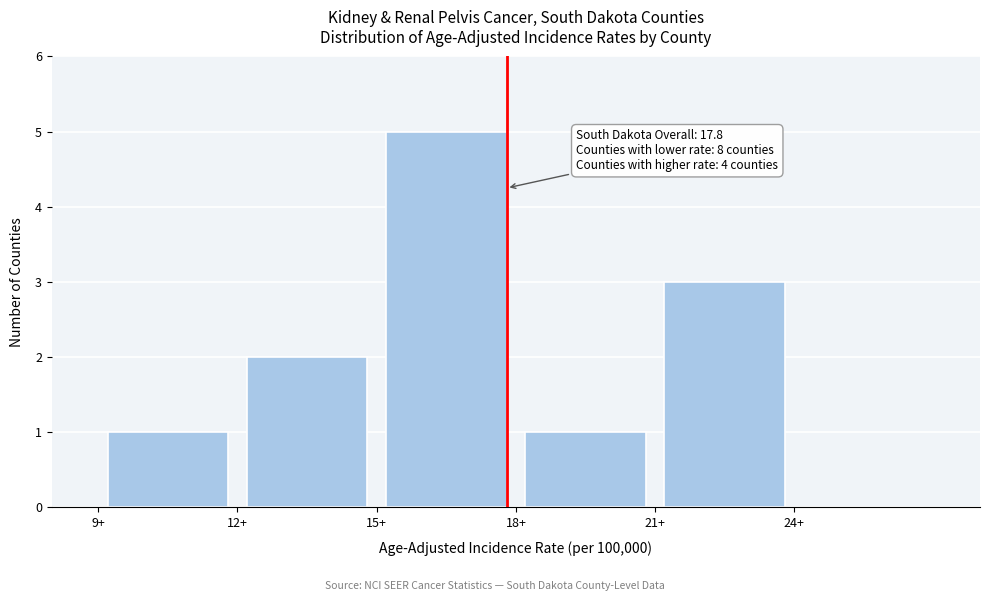

Which range on the x-axis has the tallest bar?

15 to 18